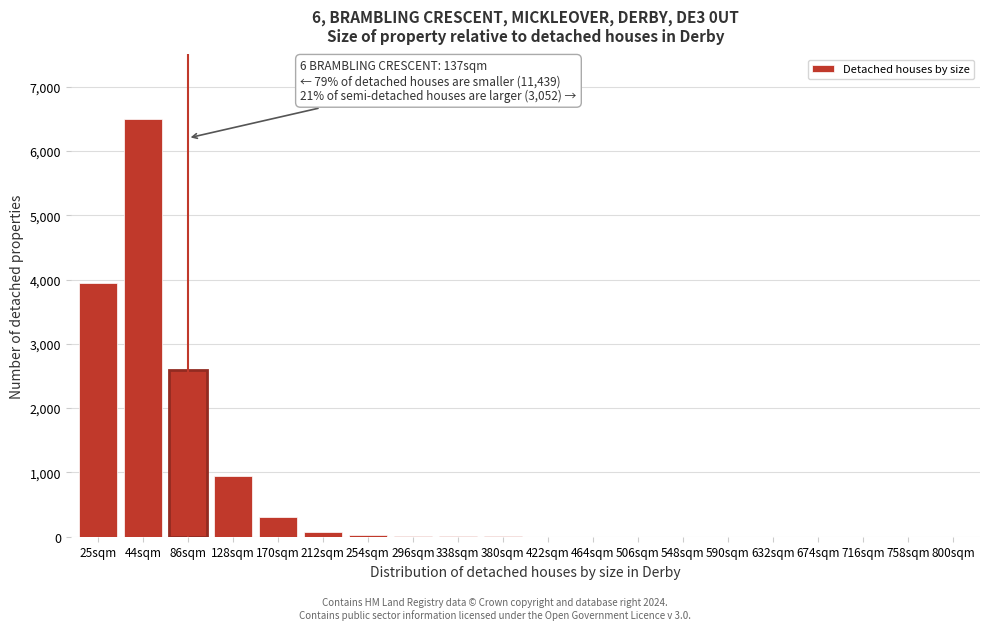

The value at 716sqm is -2085. True or false?

False